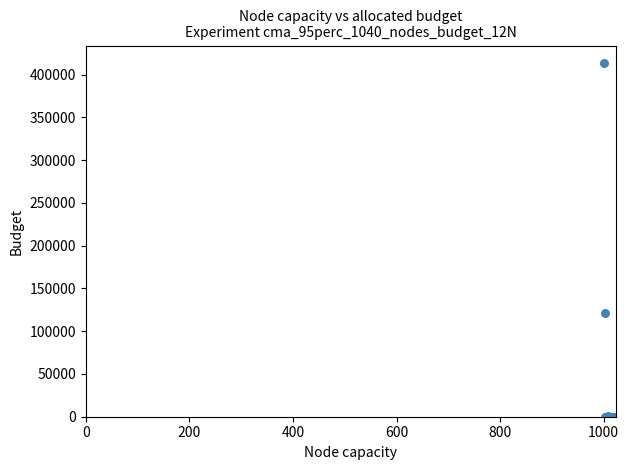

What Y value in the scatter plot is closest to 206692?

121312